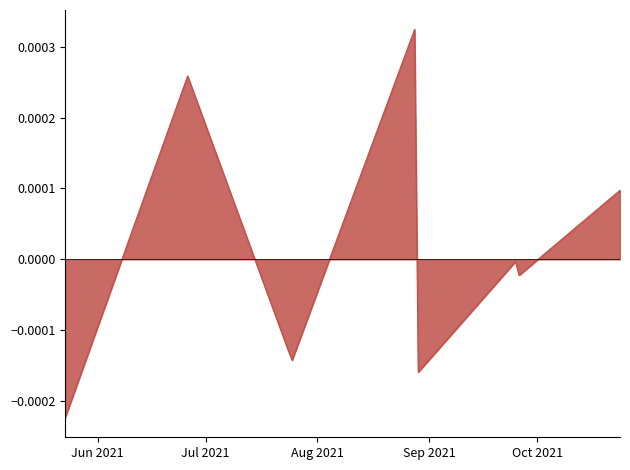

How many lines are shown in the chart?

1